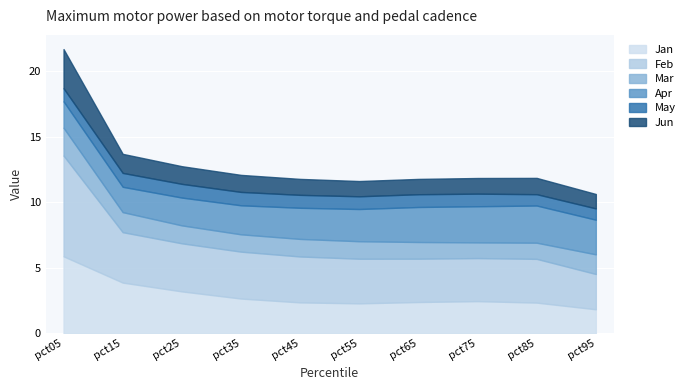

How many interior local valleys does the Feb series have?

1